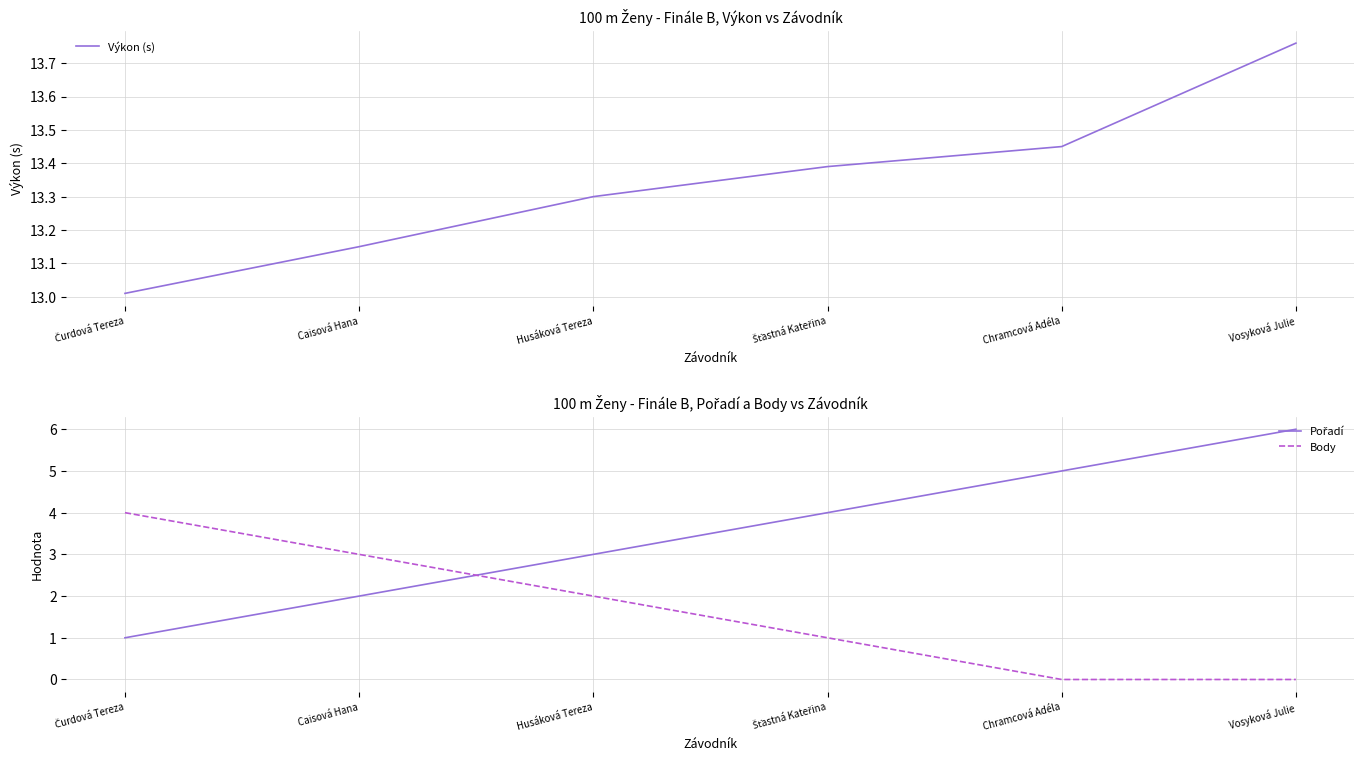

What position from the left is Chramcová Adéla?

5